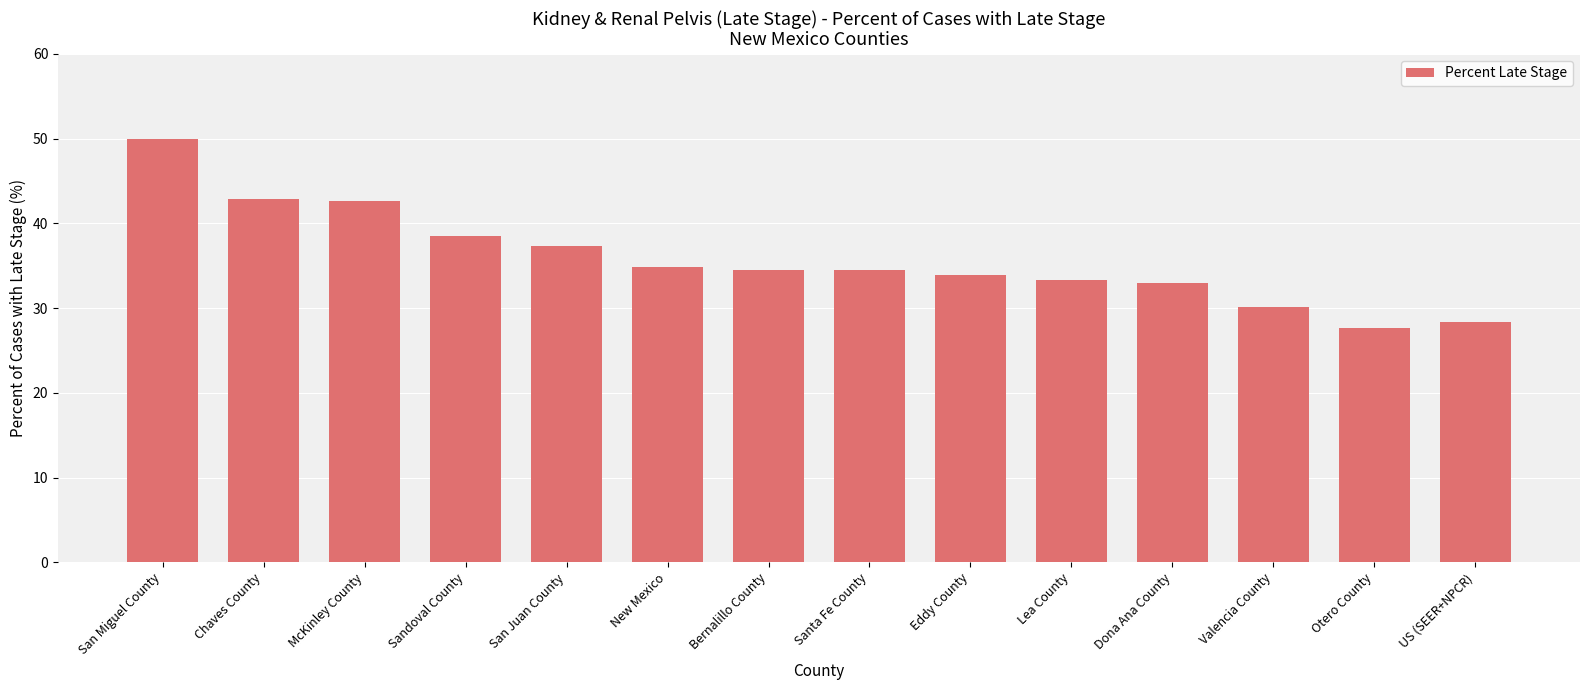

What value does the data have at Santa Fe County?

34.5